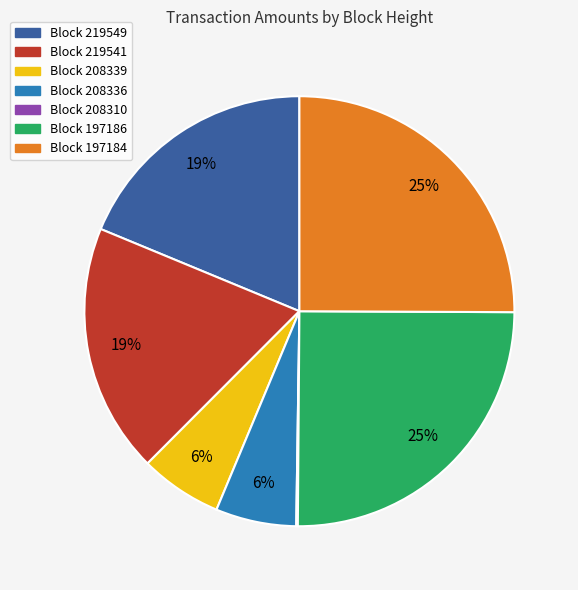

Is there a majority slice in this chart?

No